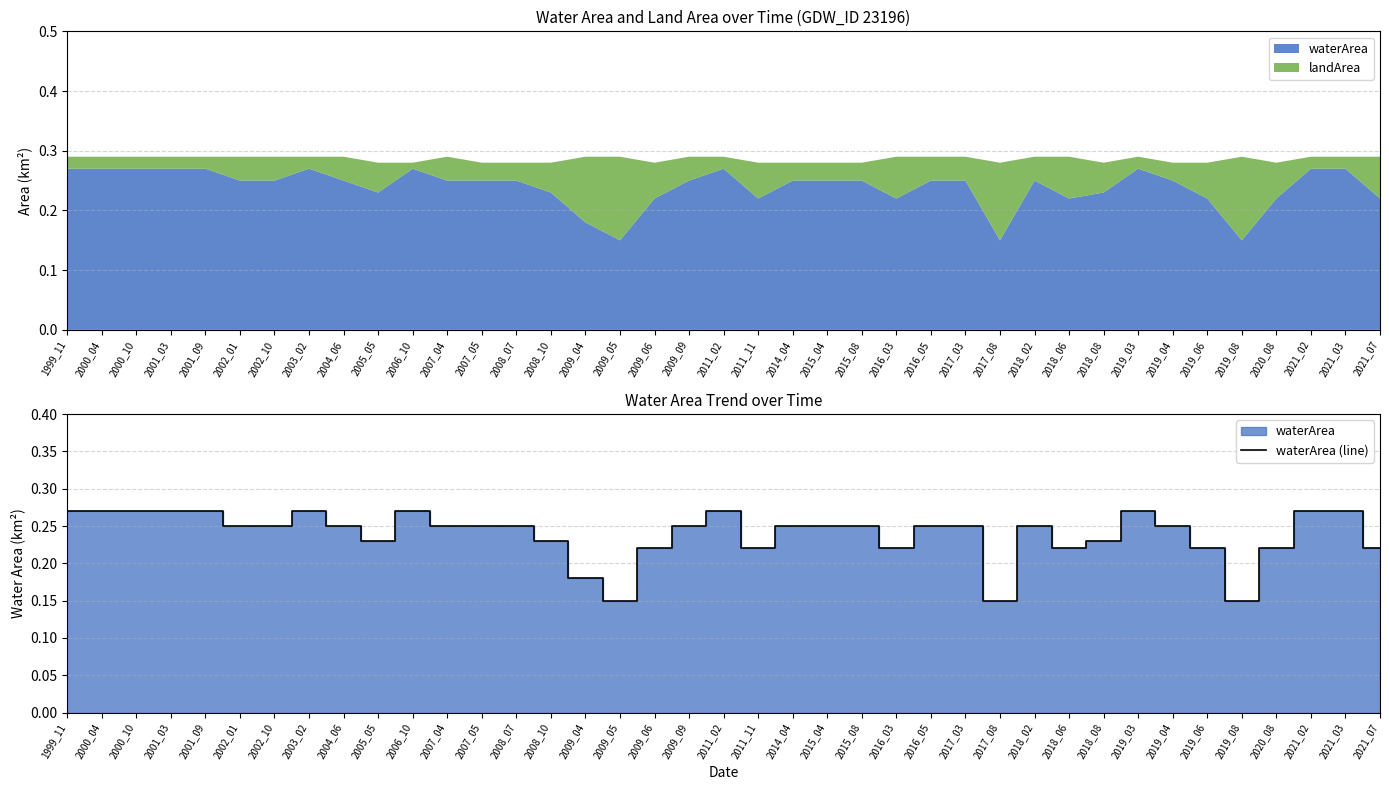

Where is the data nearest to the value 0?

2009_05